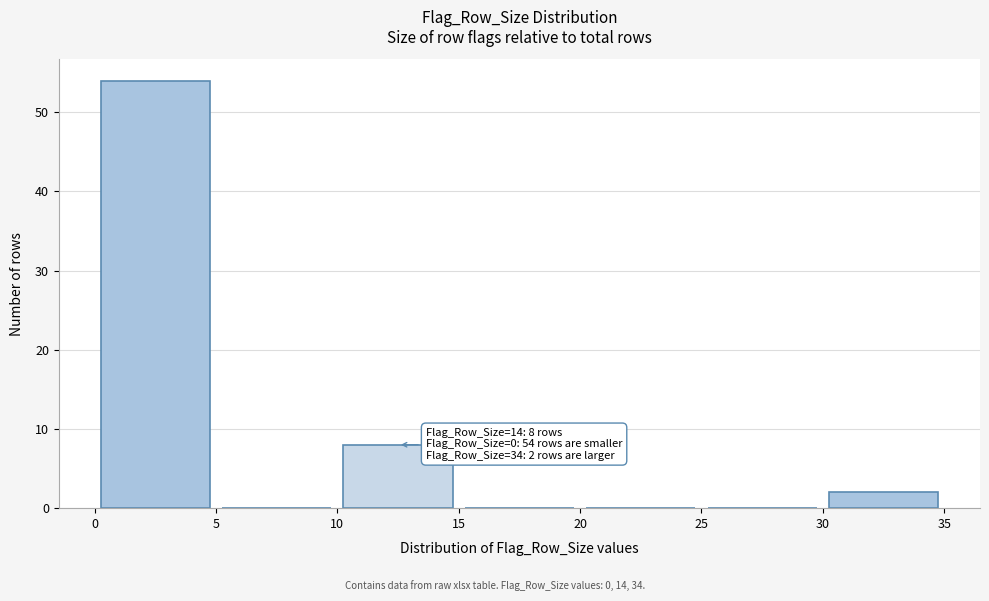

Which range on the x-axis has the tallest bar?

0 to 5